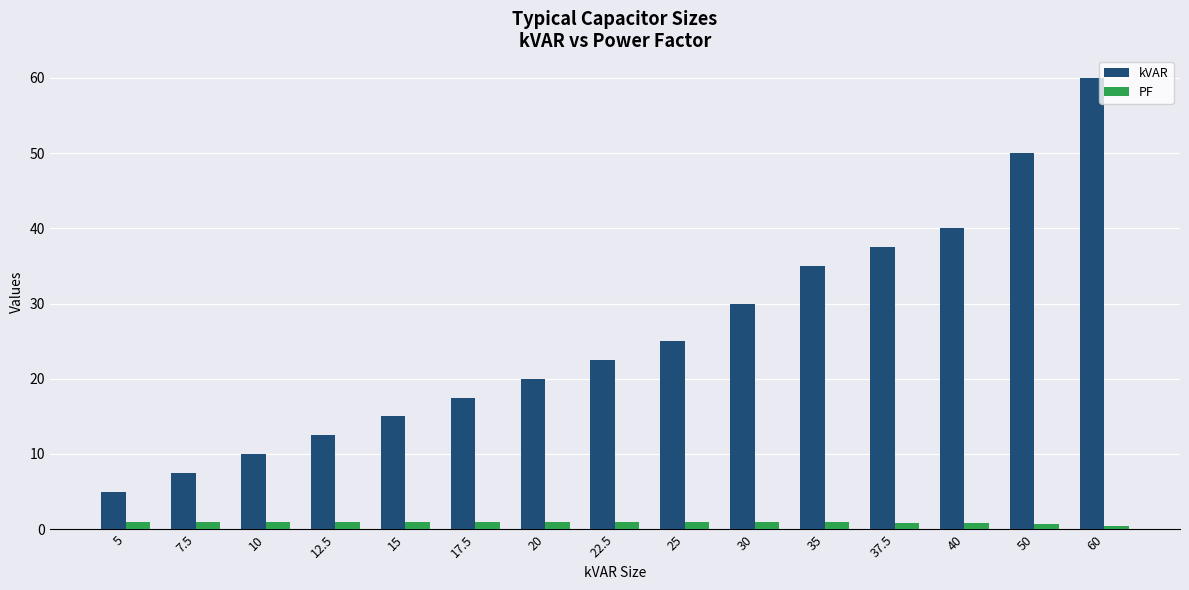

What is the label of the 2nd bar from the right?

50